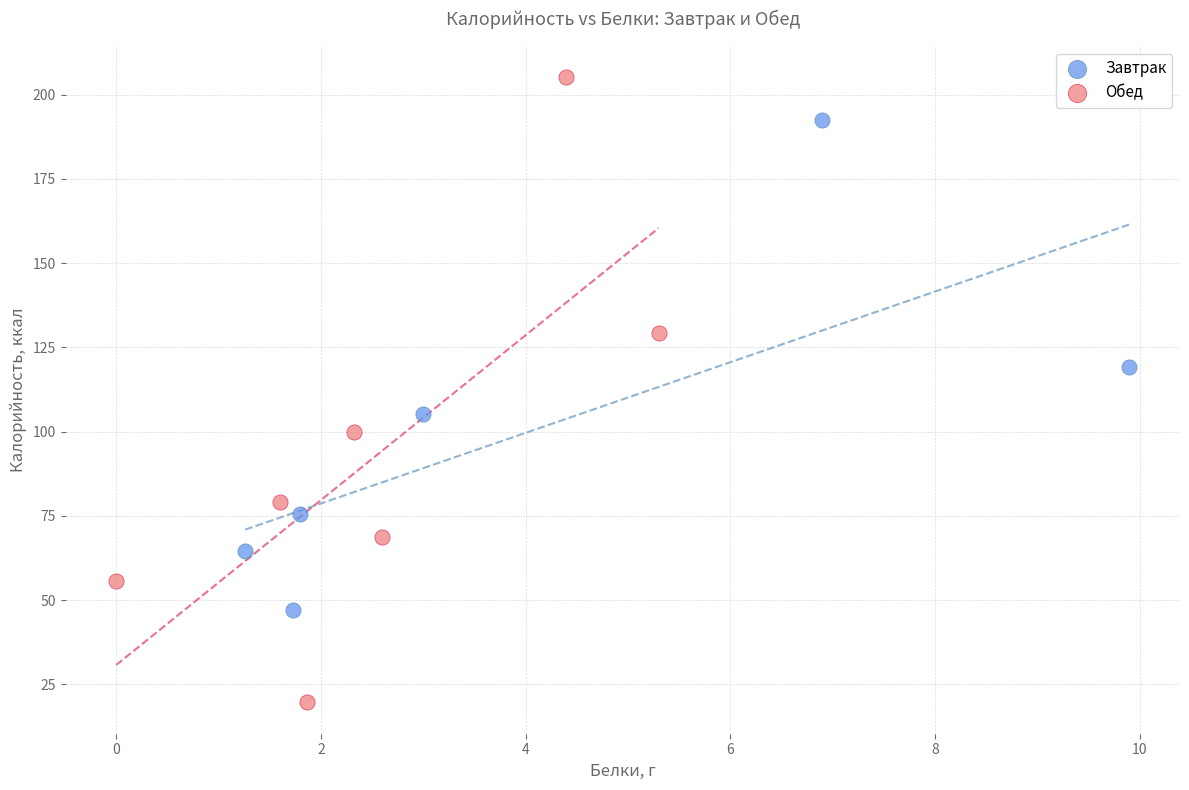

Which series reaches the maximum Y coordinate?

Обед